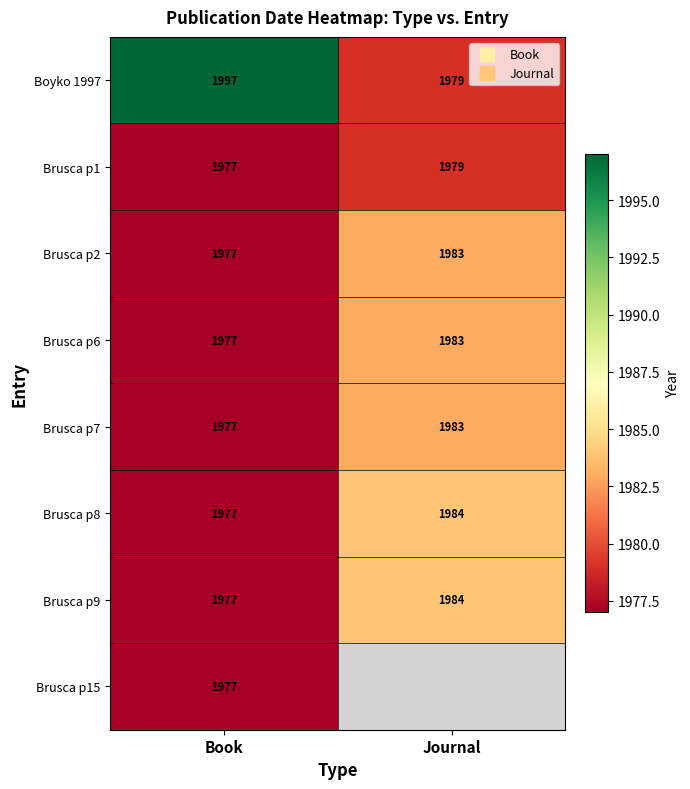

What is the difference between the Brusca p7 values at Journal and Book?

6.0